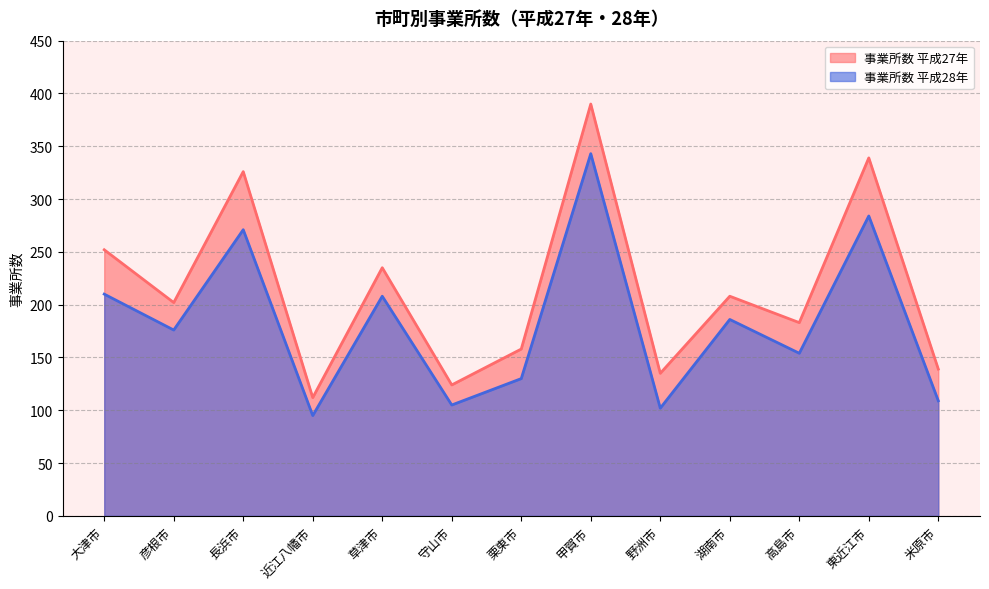

What is the difference between the 事業所数 平成28年 values at 長浜市 and 東近江市?

13